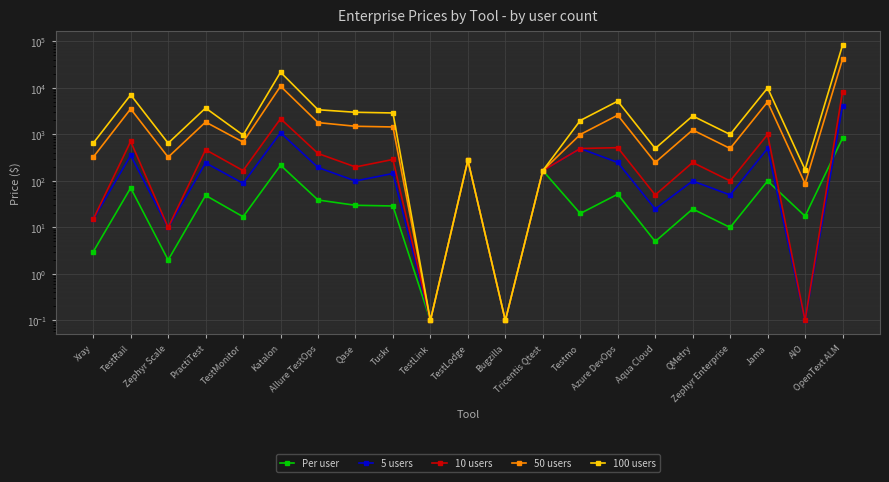

What position from the right is AIO?

2